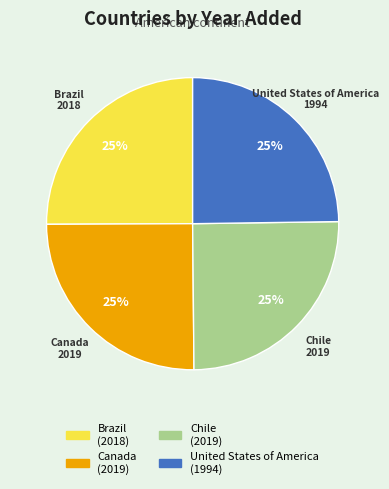

What is the ratio of the value at United States of America to the value at Chile?

1.0